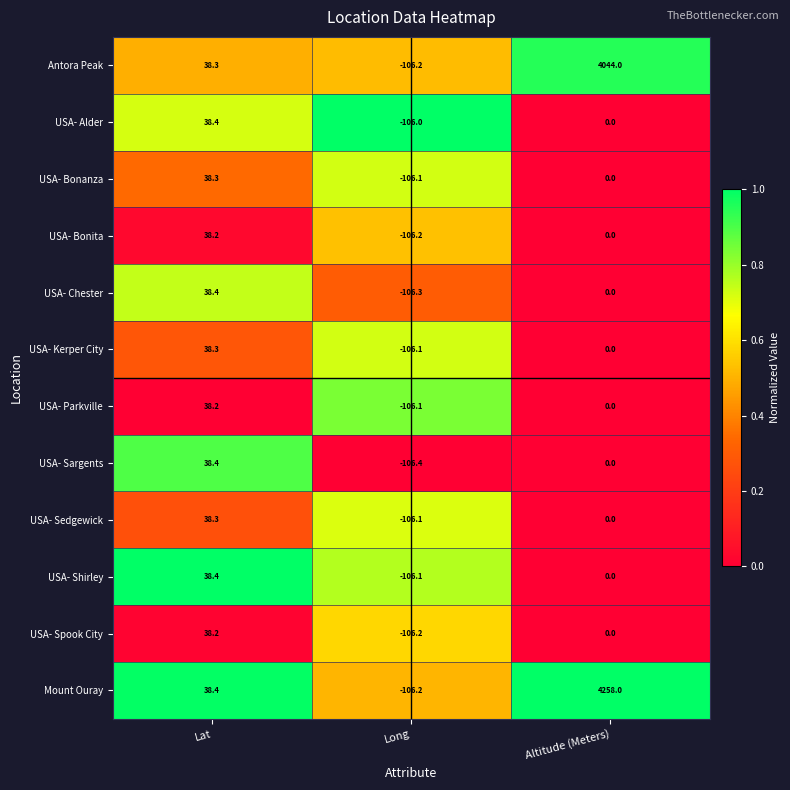

The value of USA- Sargents at Altitude (Meters) is -47.9. True or false?

False